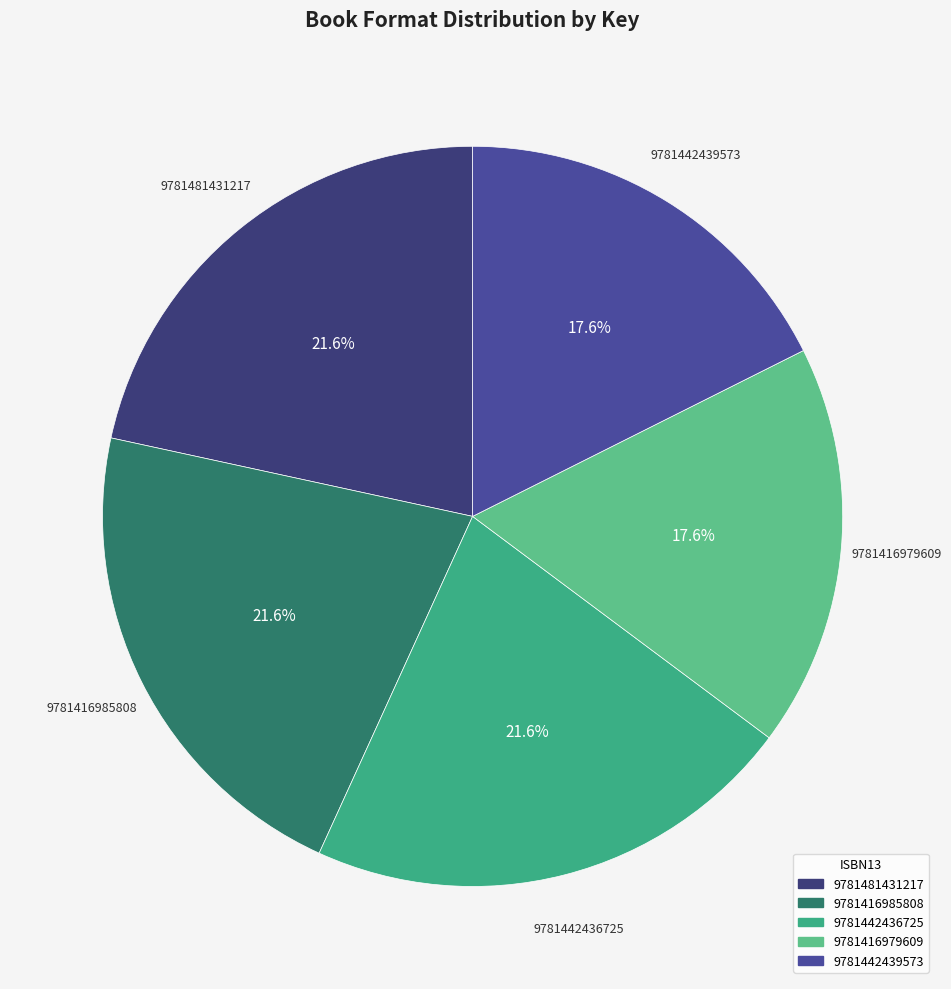

Does 9781442439573 account for over 50% of the chart?

No